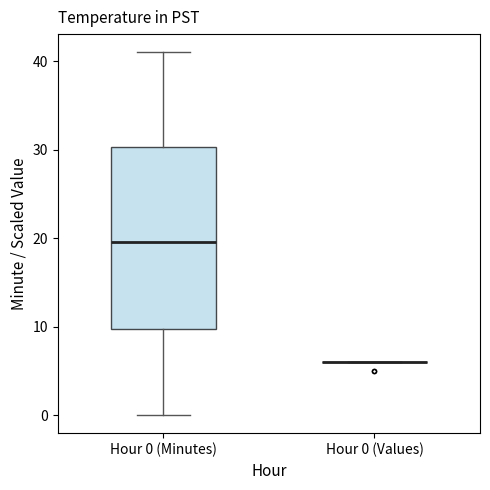

Where does the lower whisker of the box for Hour 0 (Minutes) end on the y-axis? The values are not printed on the chart, so give them approximately, as read against the axis.

0